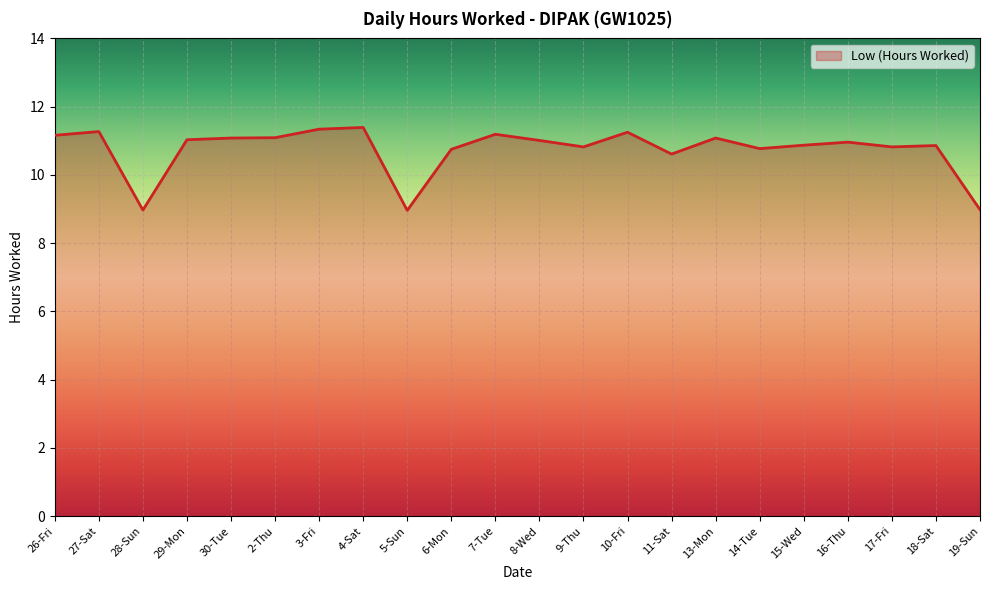

What is the smallest value displayed?

9.0